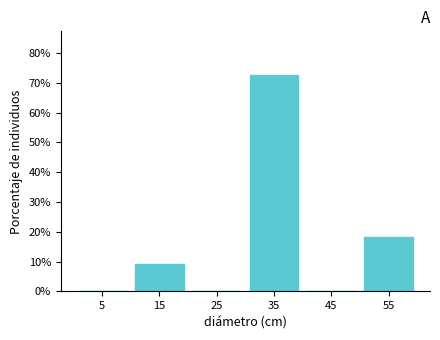

Reading left to right, list every bar in this chart as the range it spans on the x-axis followed by its height. The values are not printed on the chart, so give them approximately, as read against the axis.

0 to 10: 0
10 to 20: 9
20 to 30: 0
30 to 40: 73
40 to 50: 0
50 to 60: 18